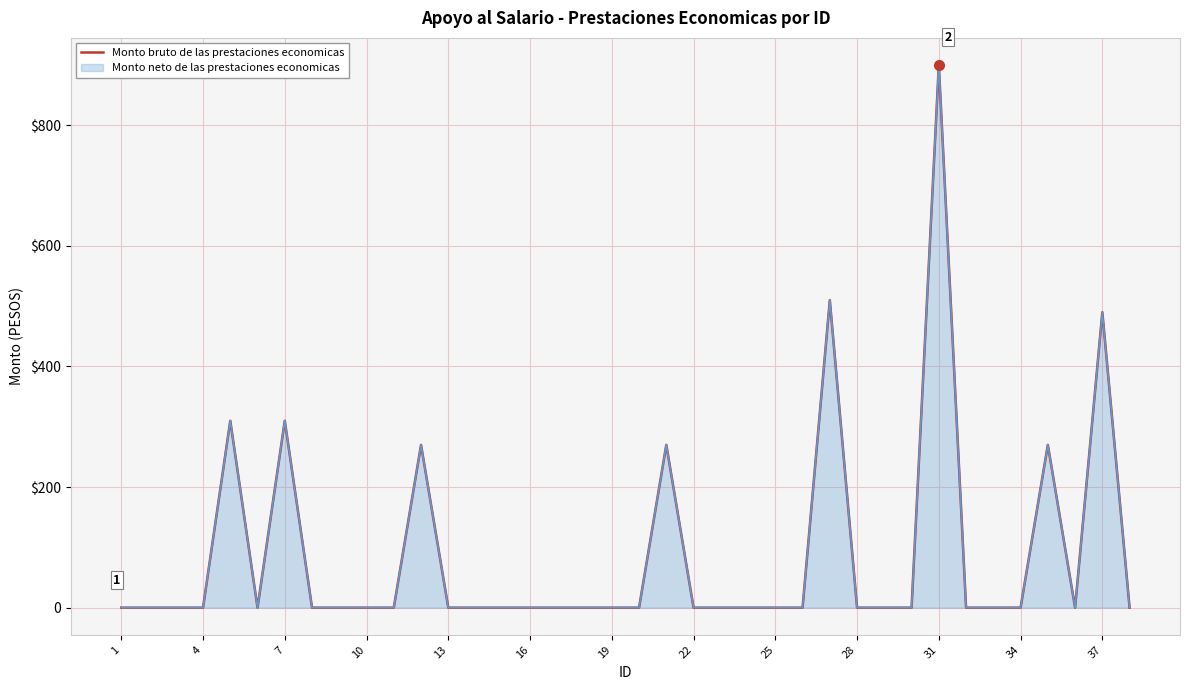

True or false: the data has more than 2 interior local peaks.

True